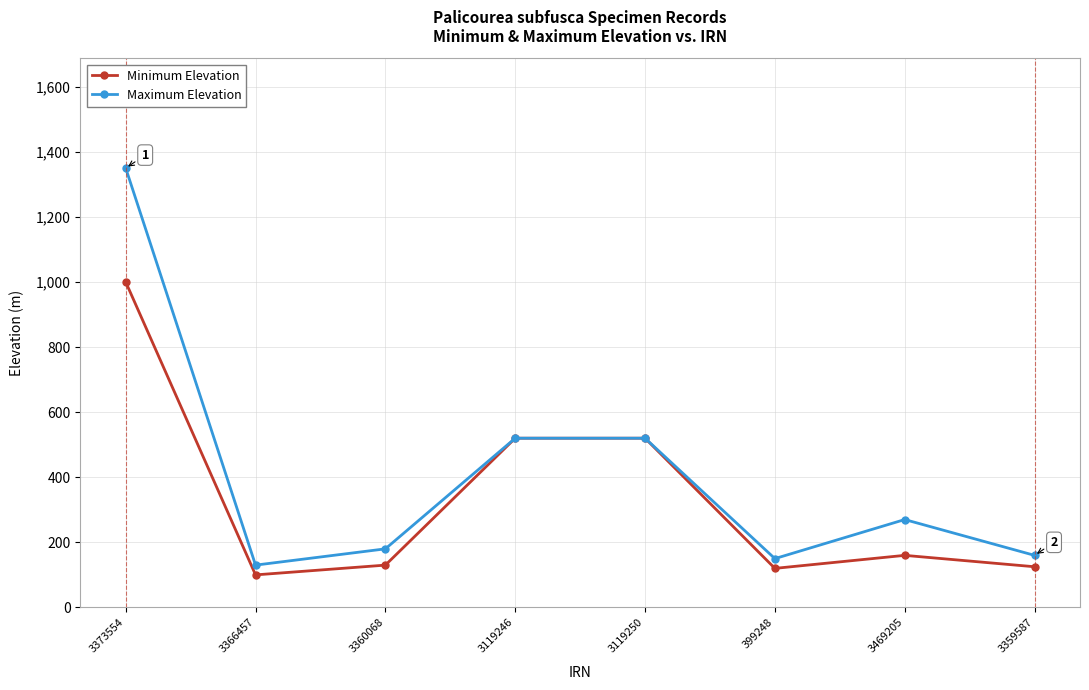

Does the chart display data point markers on the line(s)?

Yes